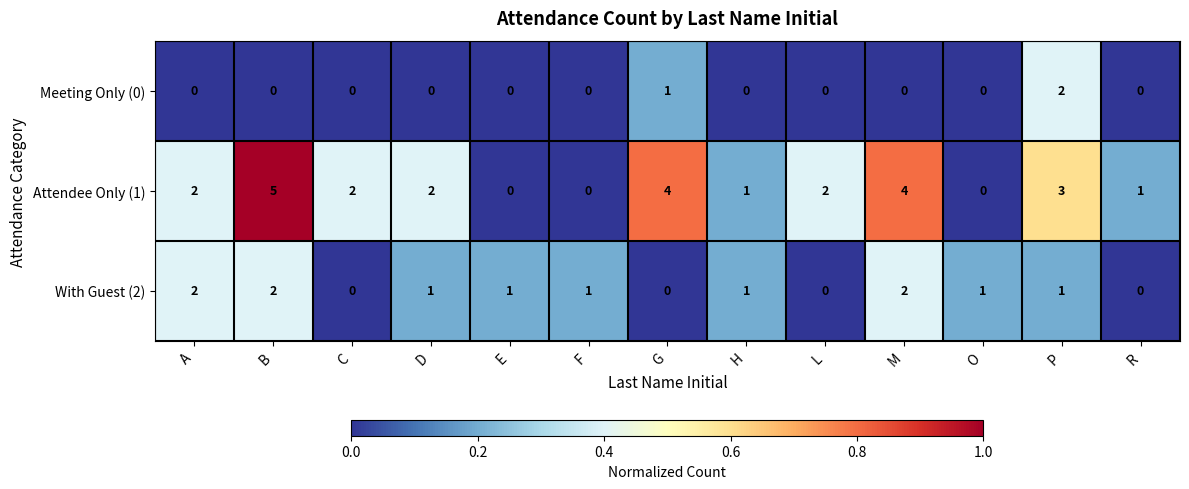

What is the total value across all series at A?

4